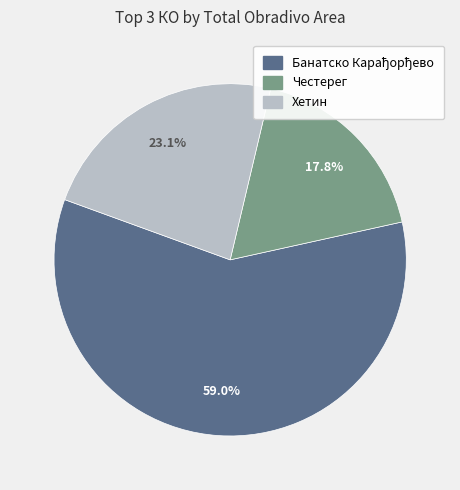

To the nearest percent, what is the average slice percentage?

33%